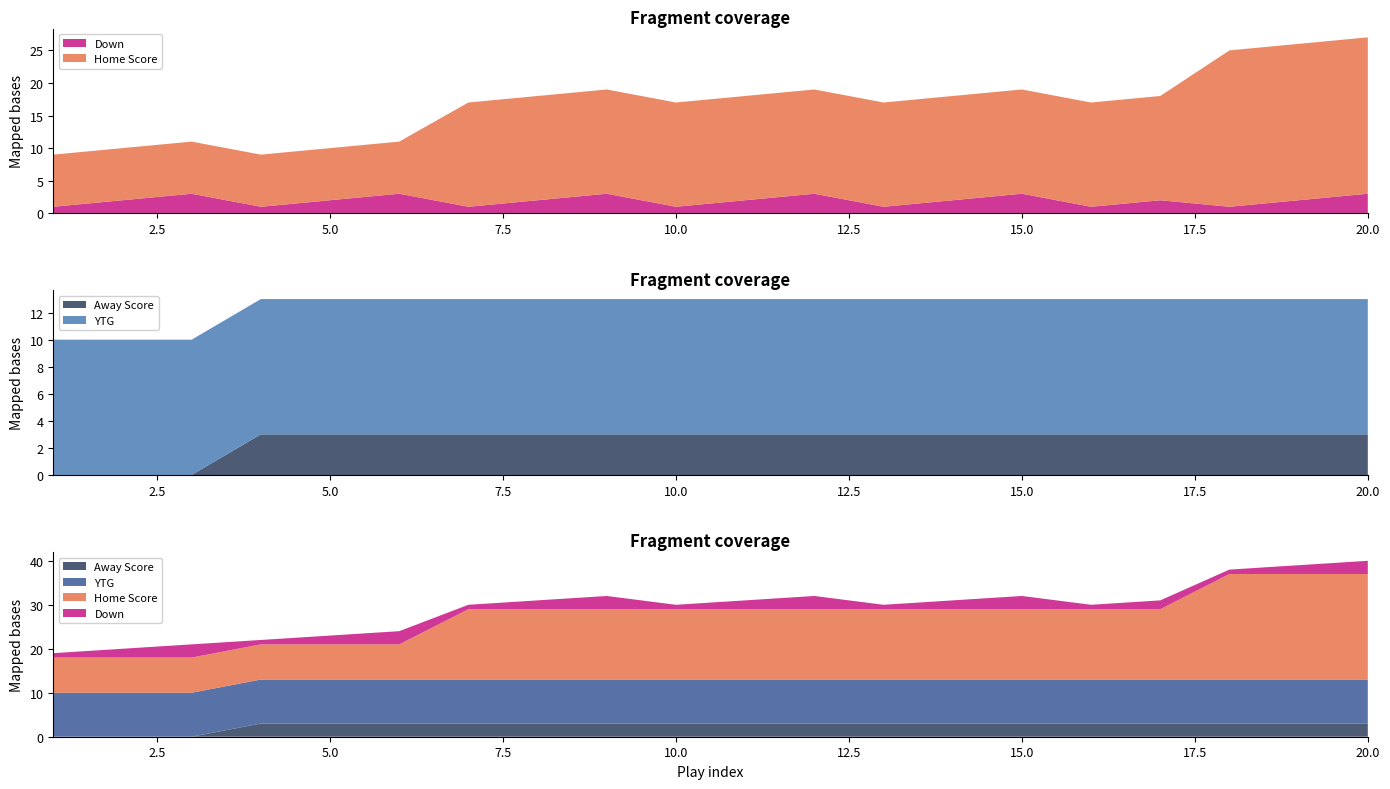

Reading left to right, transcribe all the data shown in this chart.

Home Score: 8	8	8	8	8	8	16	16	16	16	16	16	16	16	16	16	16	24	24	24
Away Score: 0	0	0	3	3	3	3	3	3	3	3	3	3	3	3	3	3	3	3	3
YTG: 10	10	10	10	10	10	10	10	10	10	10	10	10	10	10	10	10	10	10	10
Down: 1	2	3	1	2	3	1	2	3	1	2	3	1	2	3	1	2	1	2	3